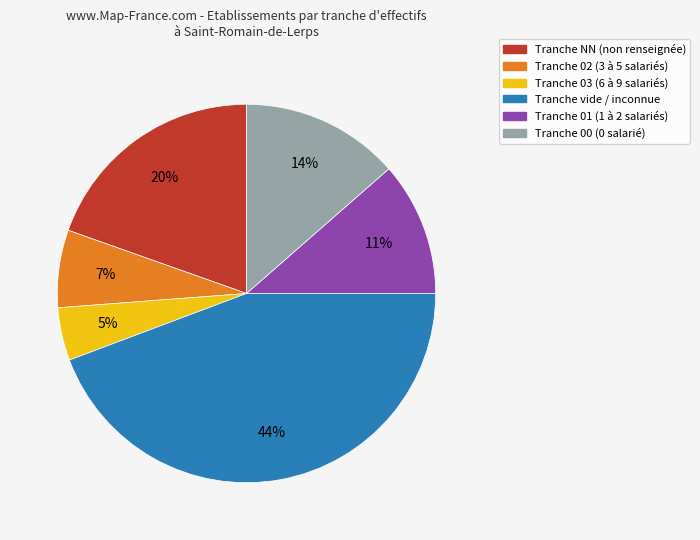

To the nearest percent, what is the average slice percentage?

17%